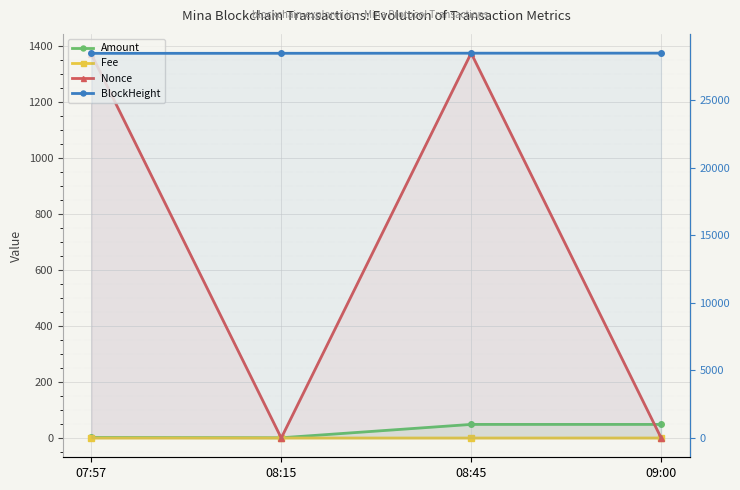

At which label does Nonce reach its peak?

08:45